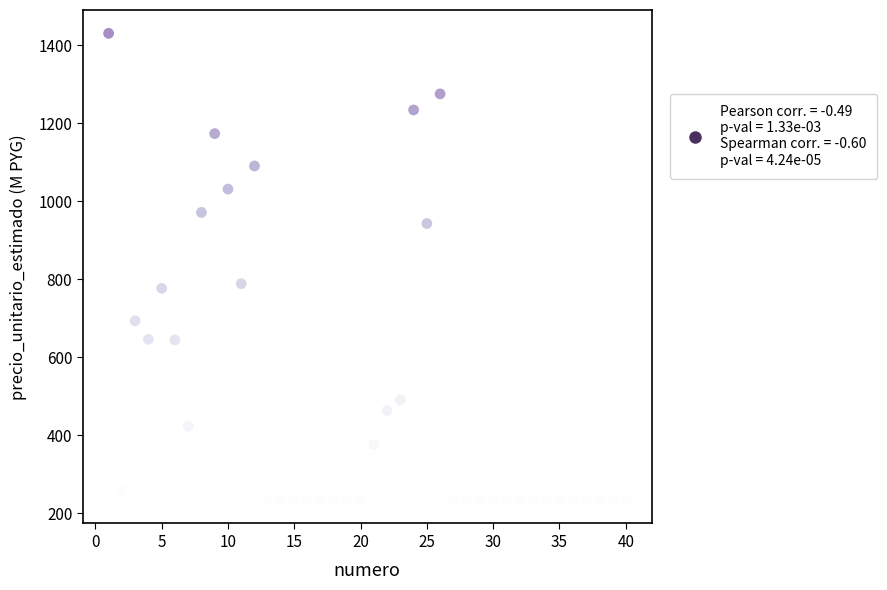

What is the range of X values (max minus min)?

39.0